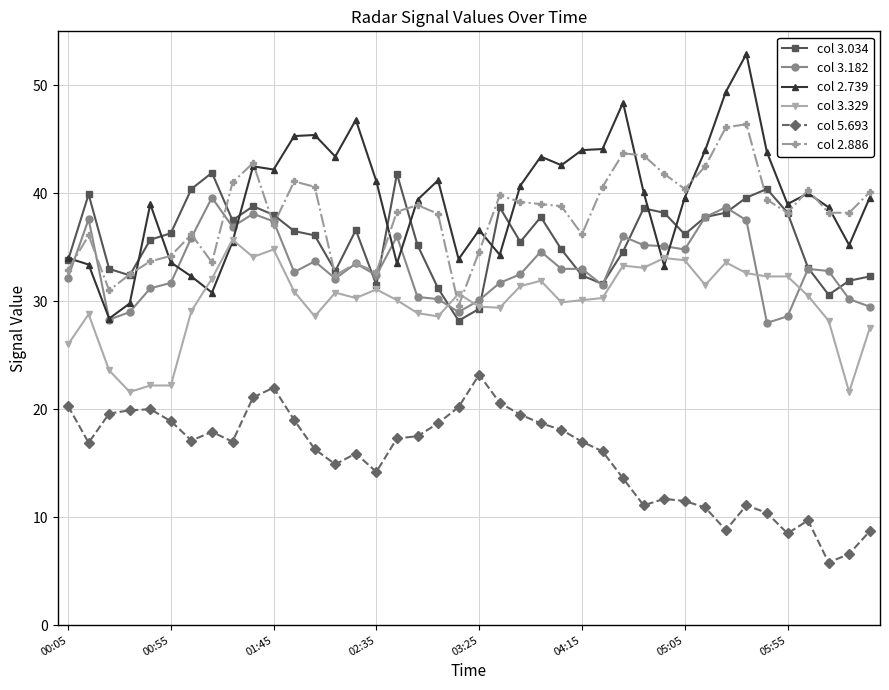

What is the maximum value shown in the chart?

52.9